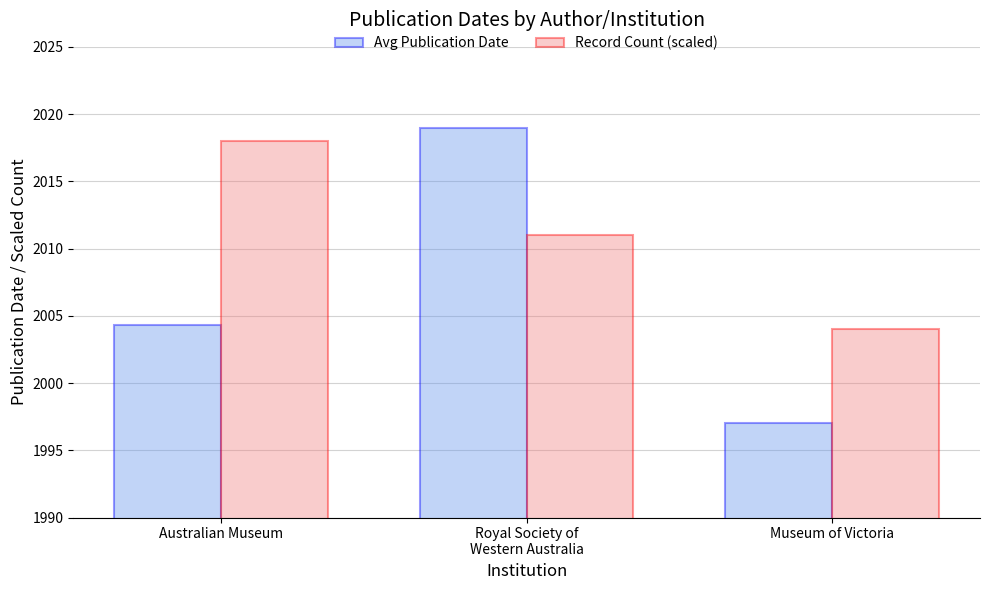

The value of Record Count (scaled) at Royal Society of
Western Australia is 2011.0. True or false?

True